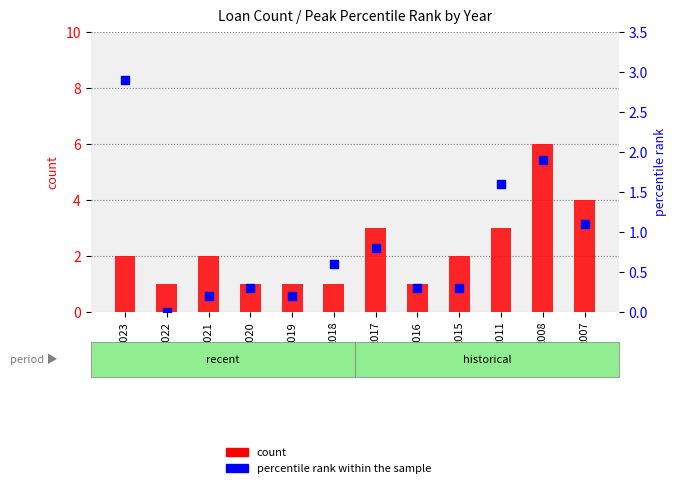

Which series has the largest Y range (max minus min)?

count